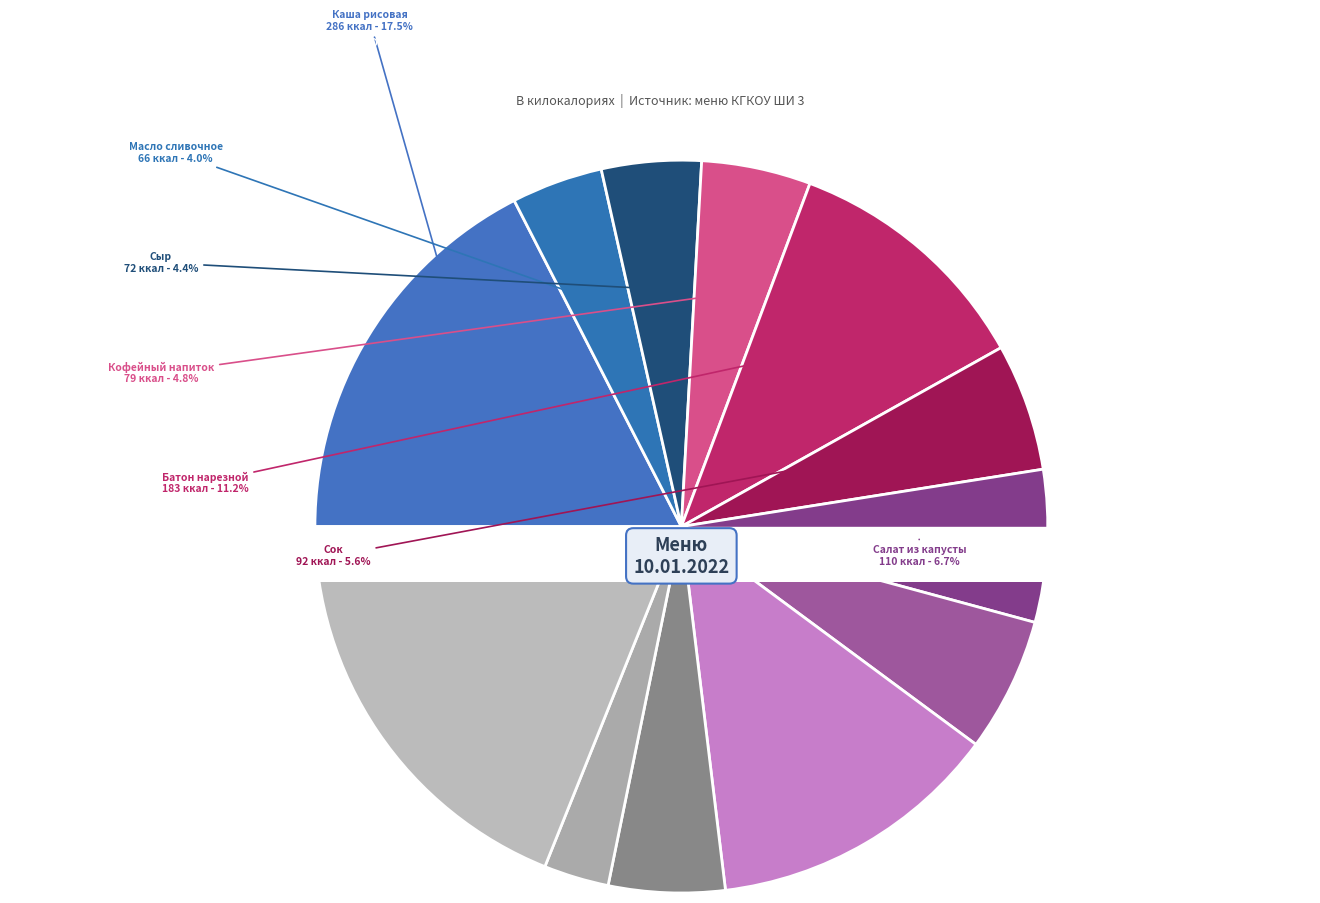

Is there a majority slice in this chart?

No